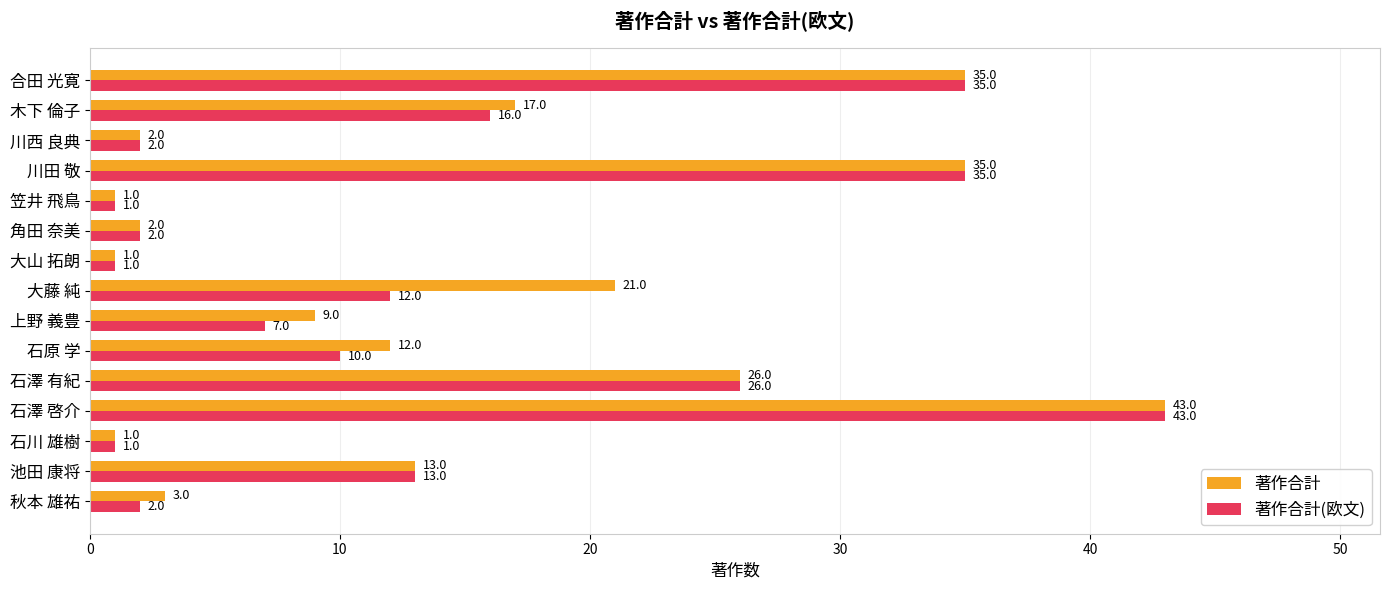

Which series has the largest total across all categories?

著作合計